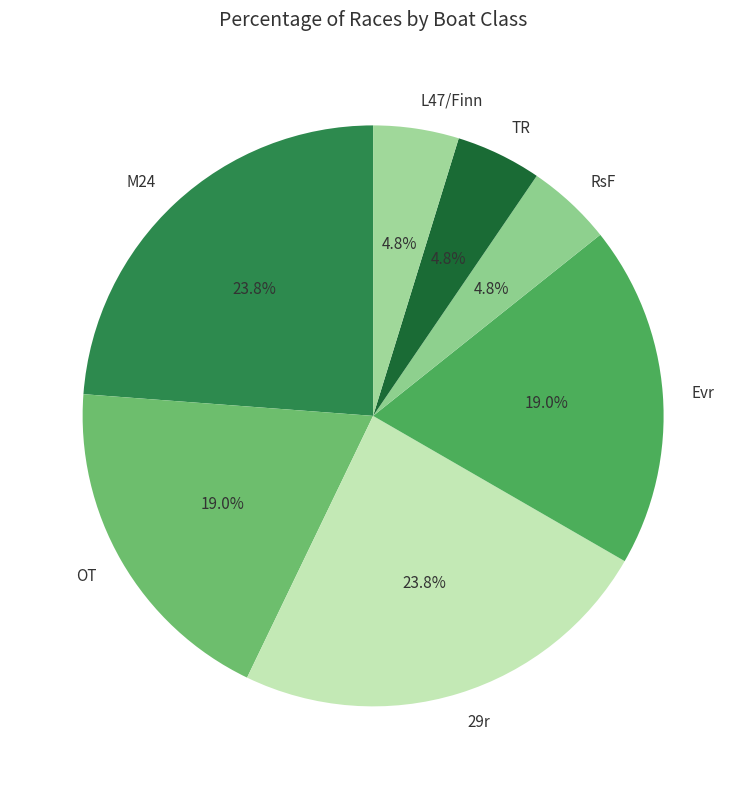

Is the sum of Evr and M24 greater than half?

No